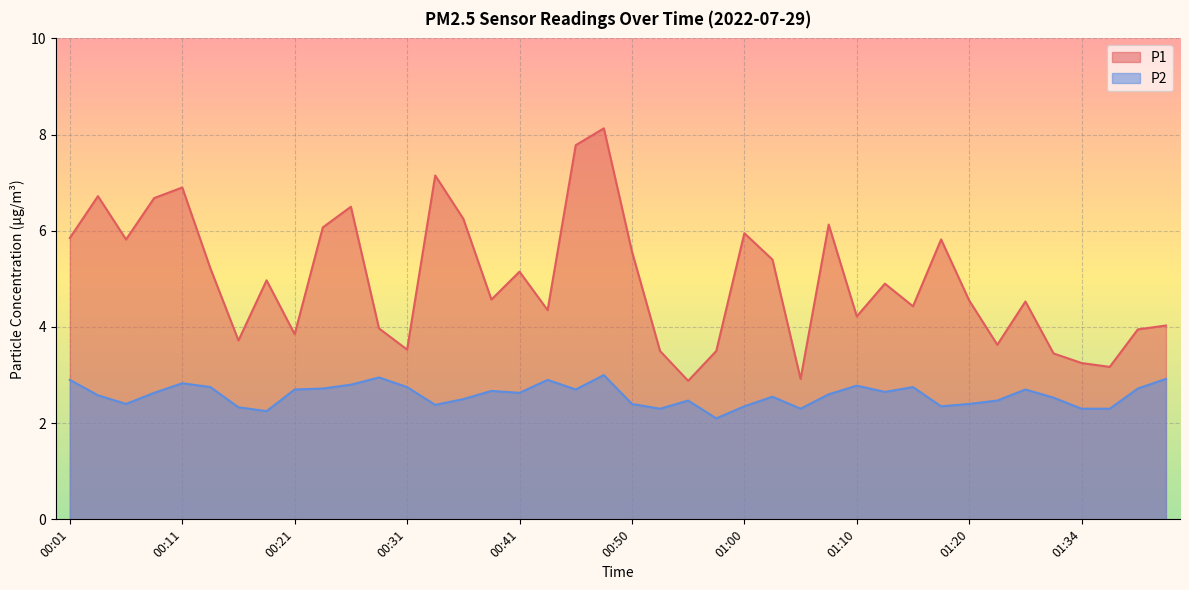

Is it true that P2 equals 2.6 at 00:09?

True